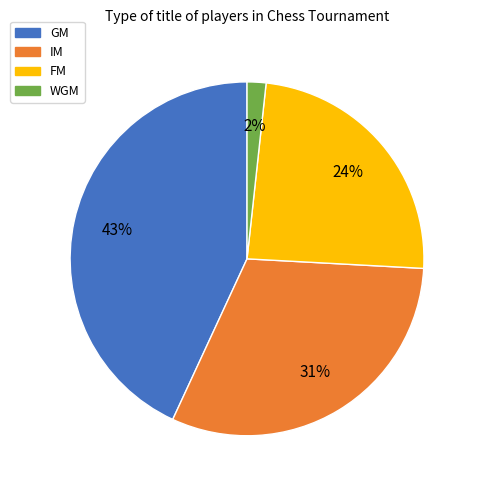

To the nearest percent, what is the difference between the FM and IM slice percentages?

7%